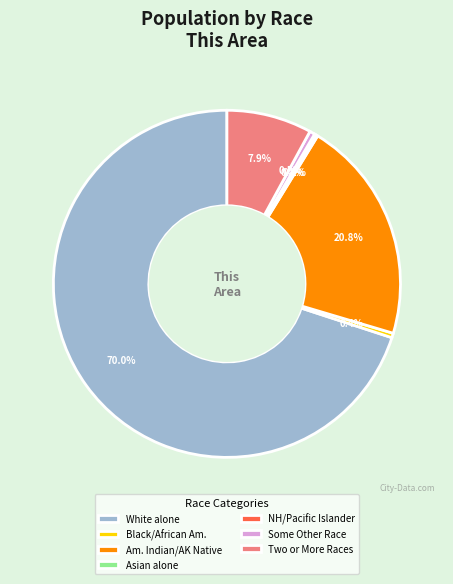

Does White alone account for over 50% of the chart?

Yes